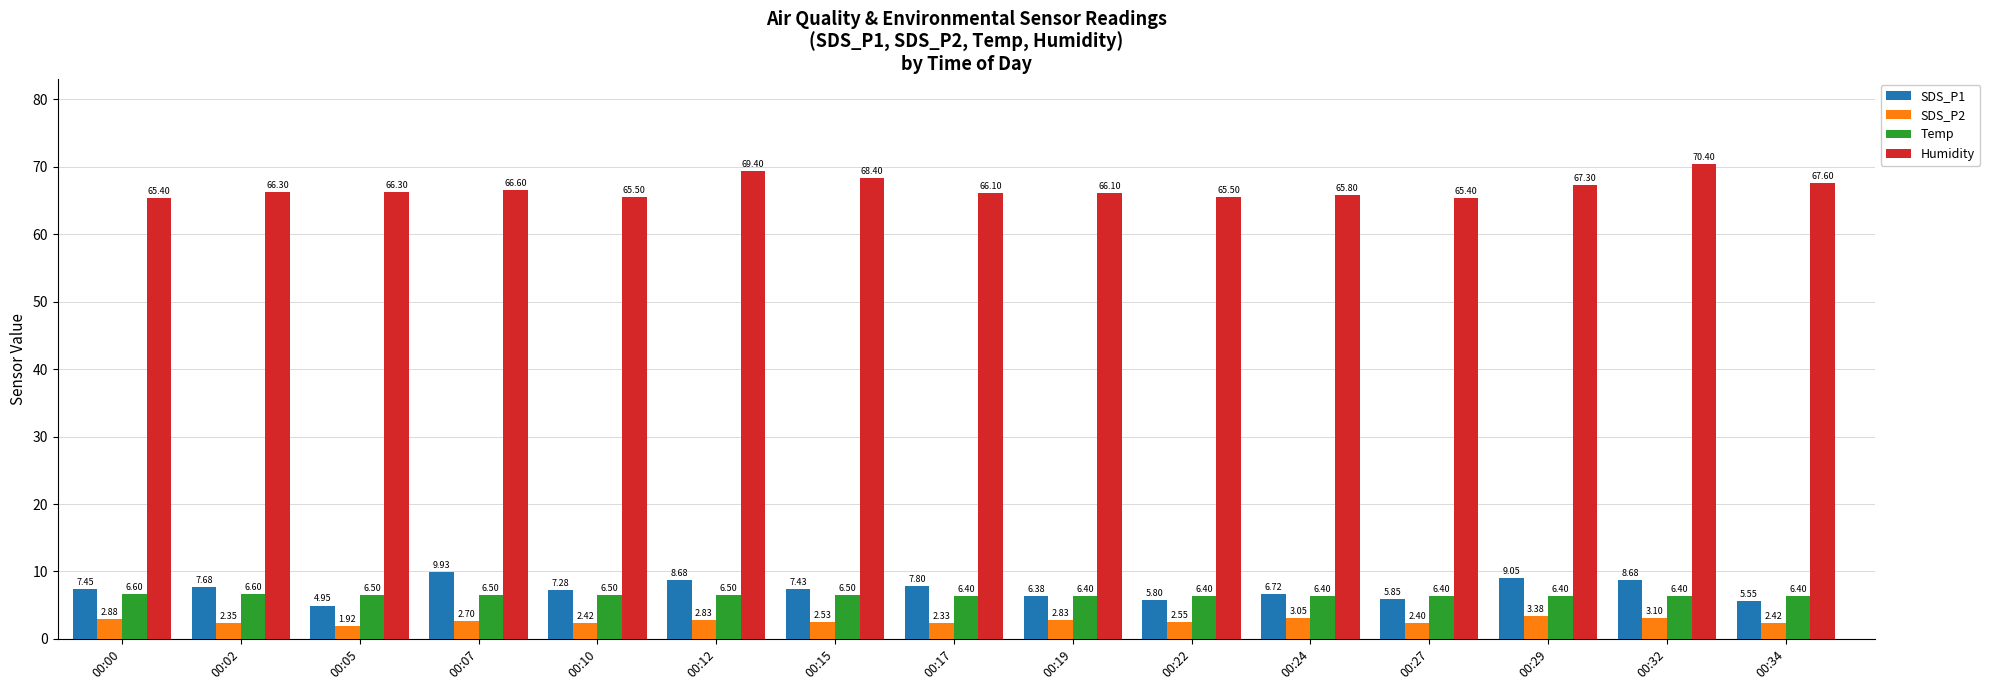

Where is SDS_P2 nearest to the value 2?

00:05